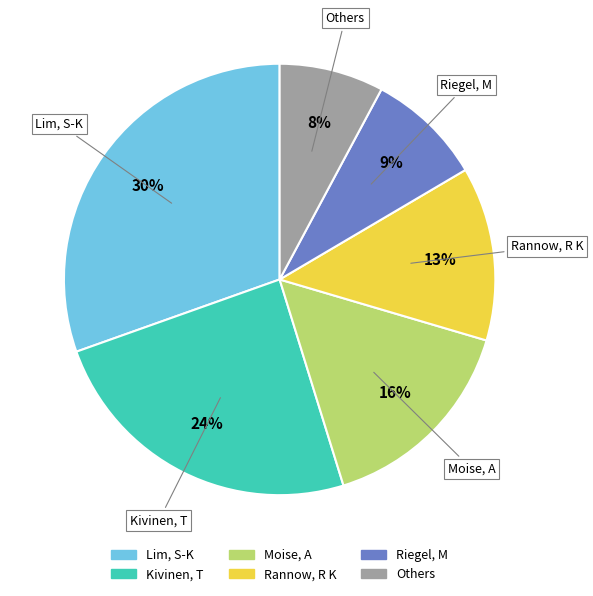

Is it true that Lim, S-K is 23% of the pie?

False